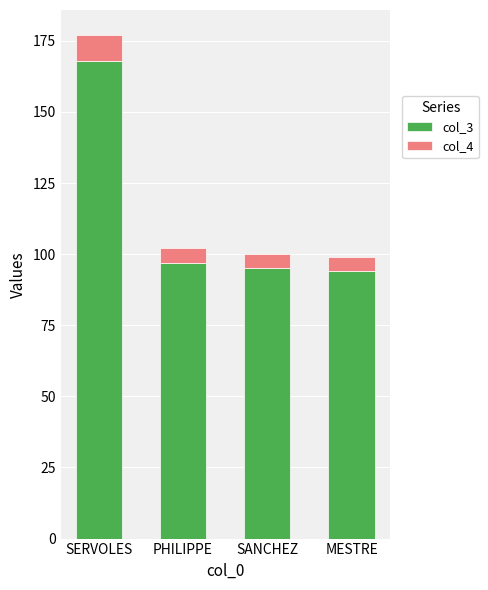

How many categories are shown in the chart?

4